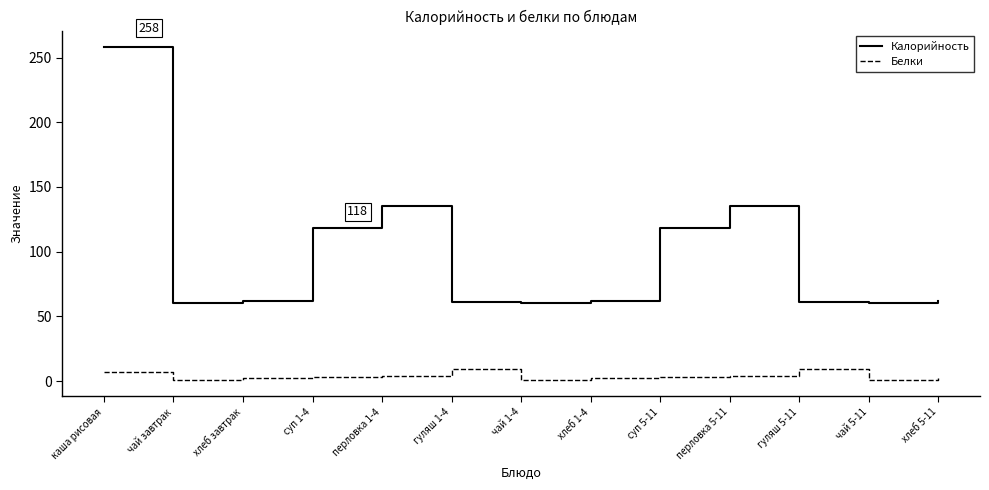

What is the highest value of the Белки series?

9